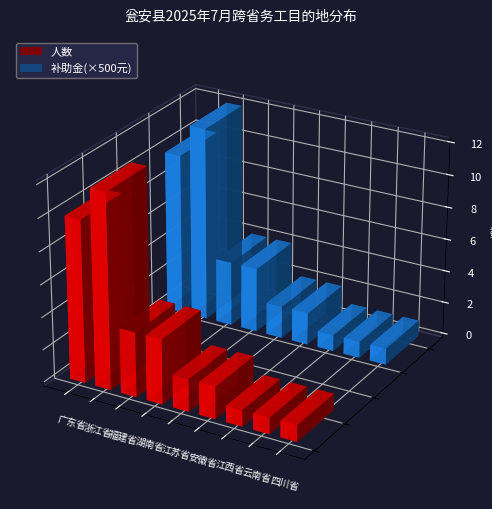

Where is 补助金(元) nearest to the value 3250?

福建省